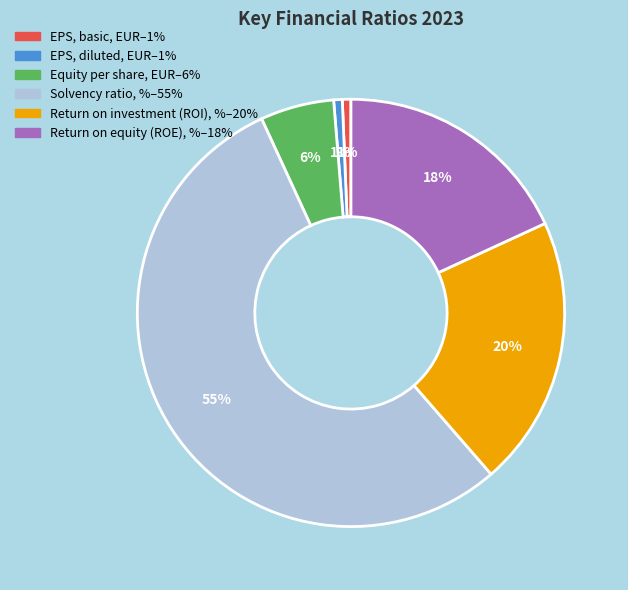

Which has a higher value, EPS, diluted, EUR or Return on investment (ROI), %?

Return on investment (ROI), %